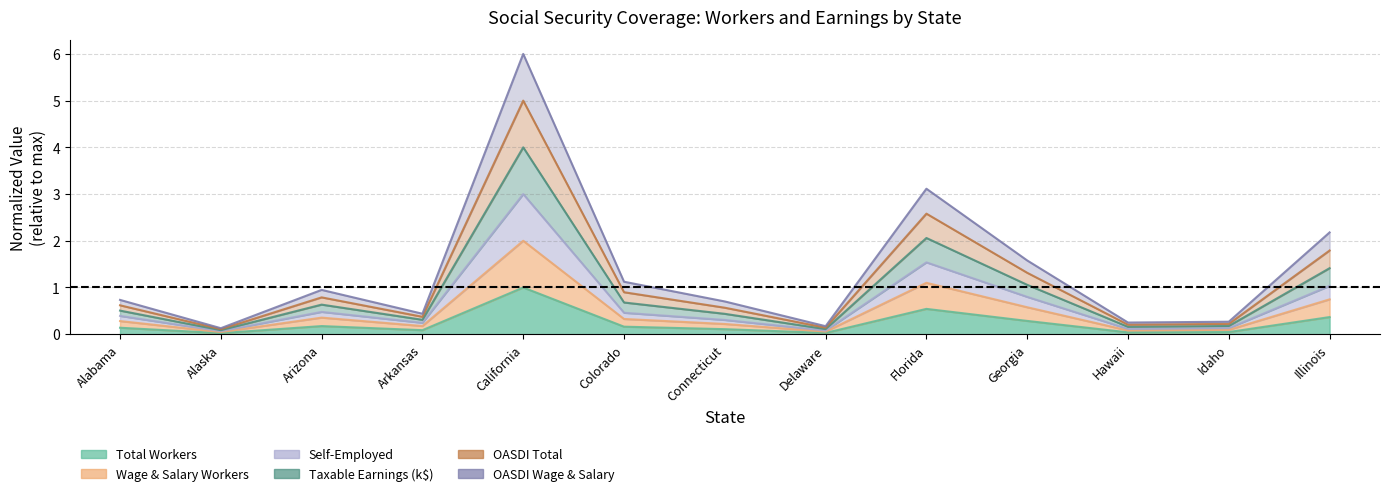

What is the sum of all OASDI_total values?

14.6